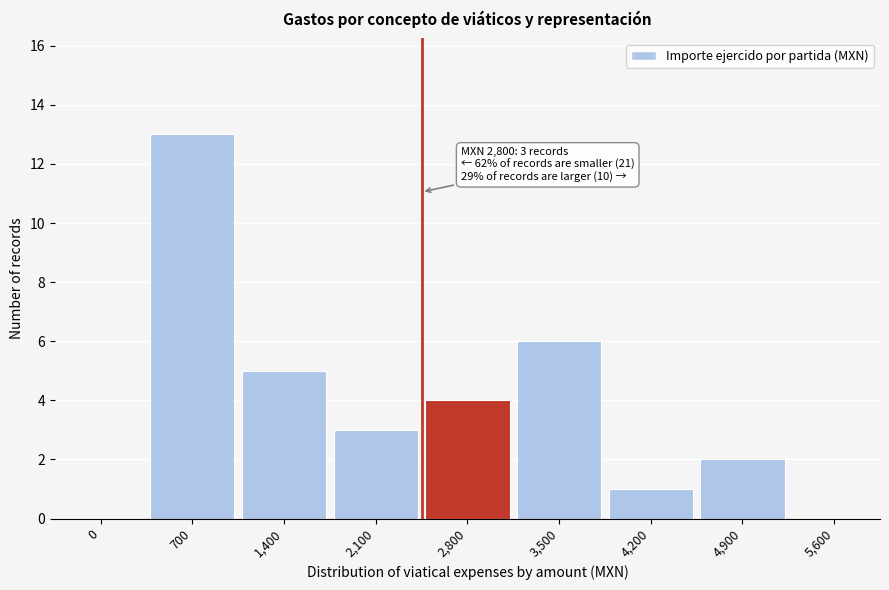

Reading left to right, what are all the values shown in this chart?

0=0	700=13	1,400=5	2,100=3	2,800=4	3,500=6	4,200=1	4,900=2	5,600=0